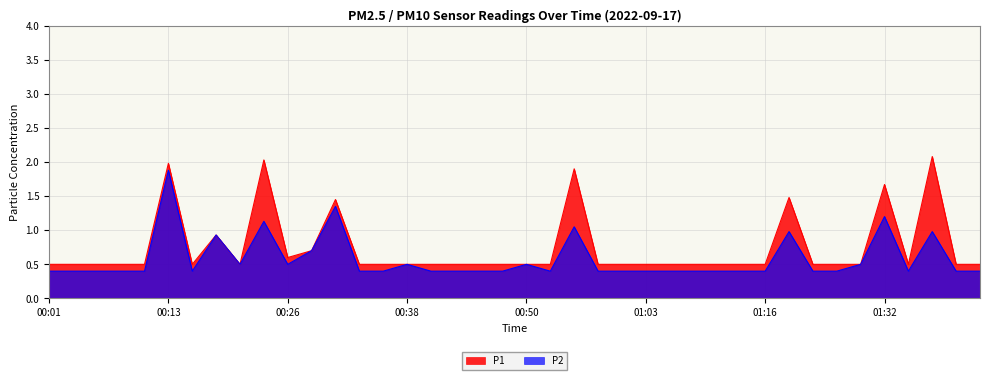

Rank the series at 01:03 from highest to lowest value.

P1, P2